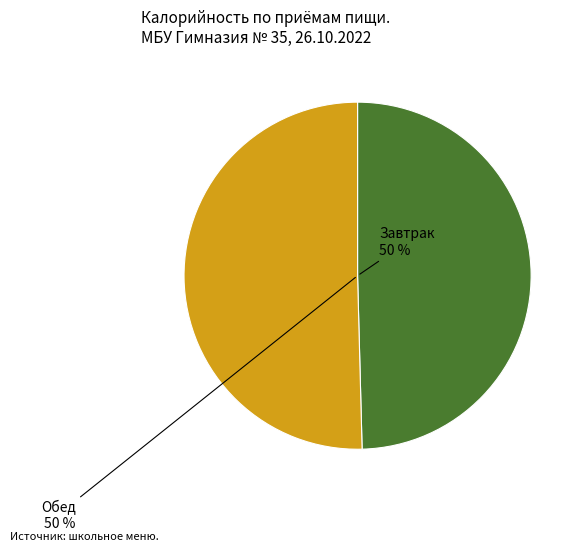

To the nearest percent, what is the average slice percentage?

50%